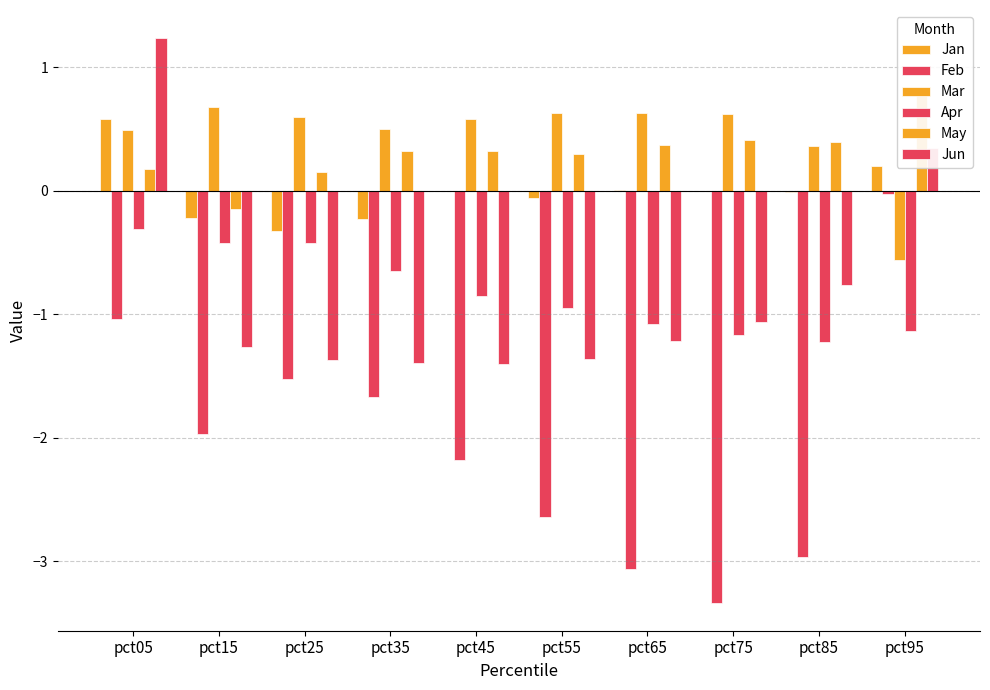

What is the total value across all series at pct95?

-0.4